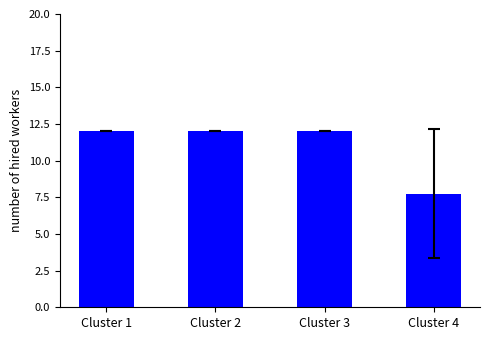

What is the average value?

10.9